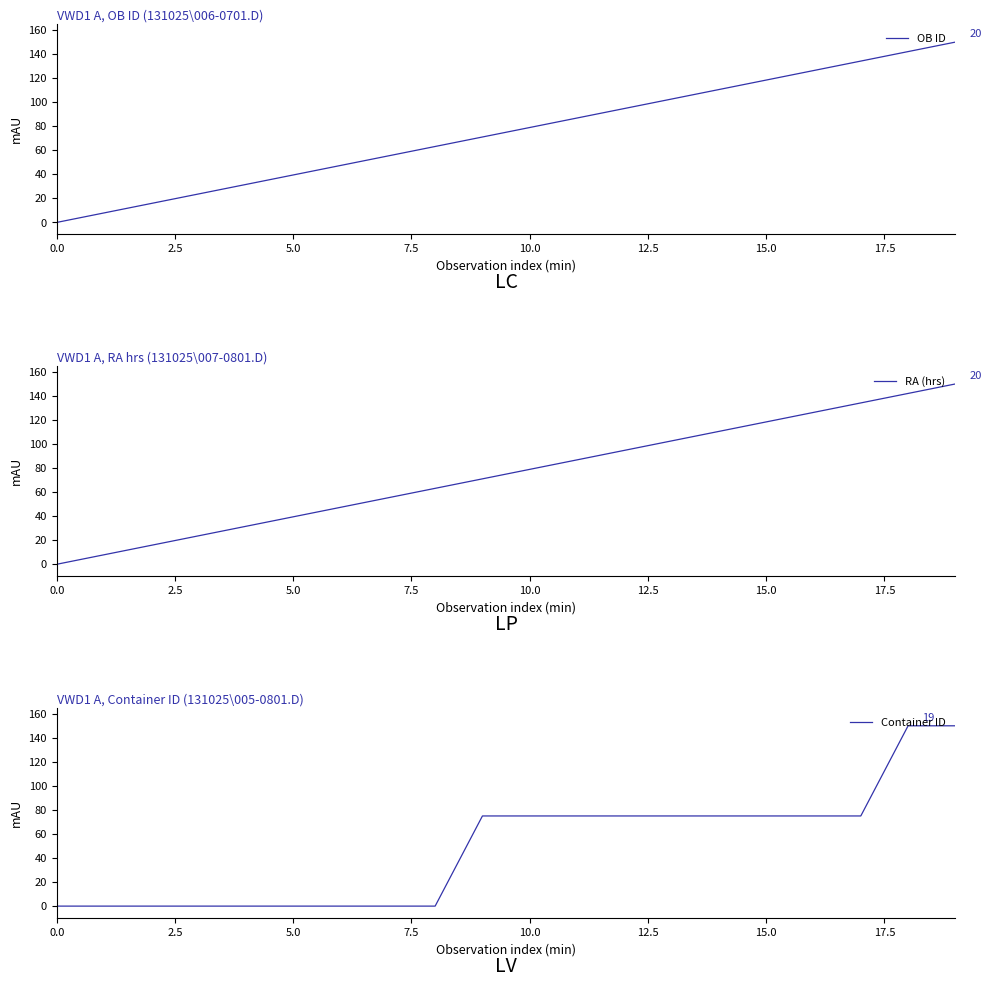

At 9, list the series in order from smallest to largest.

OB ID, RA (hrs), Container ID